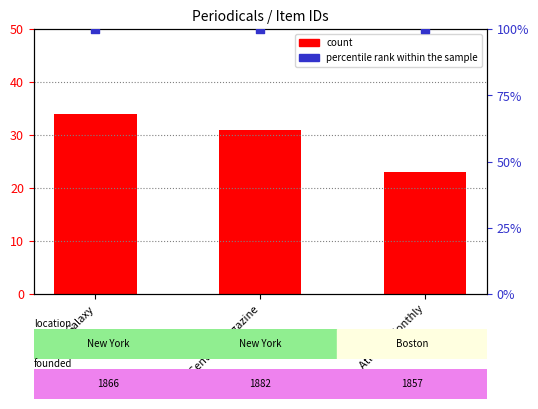

At which category is the sum across all series the highest?

Galaxy